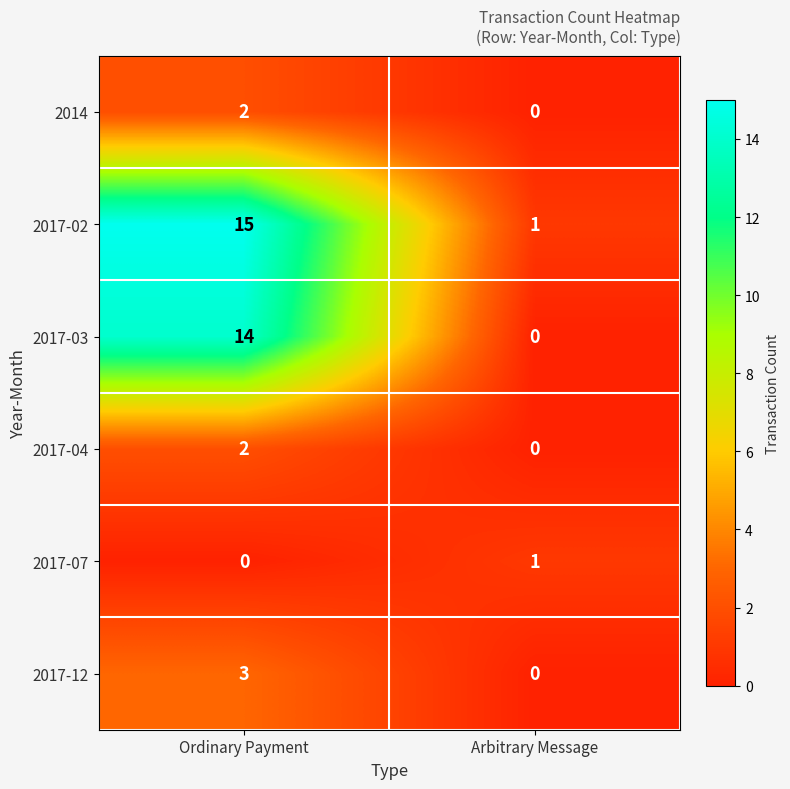

True or false: 2017-12 has a value of 3 at Ordinary Payment.

True